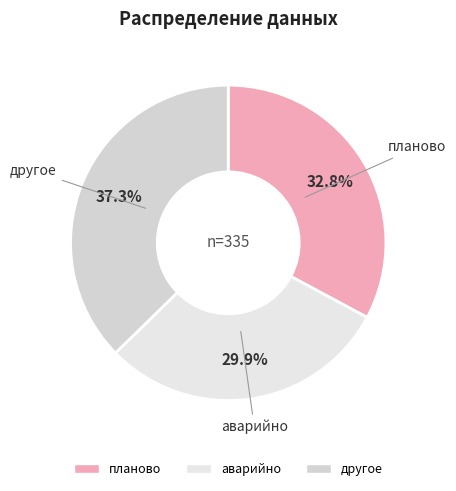

How many segments does this pie chart have?

3